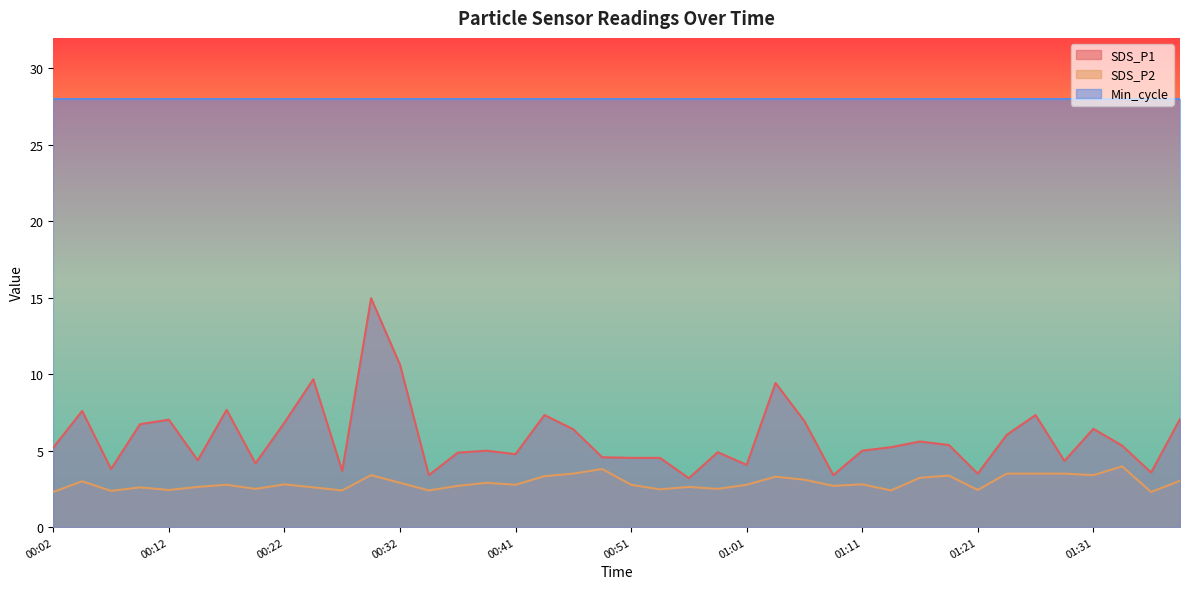

How many categories are shown in the chart?

40